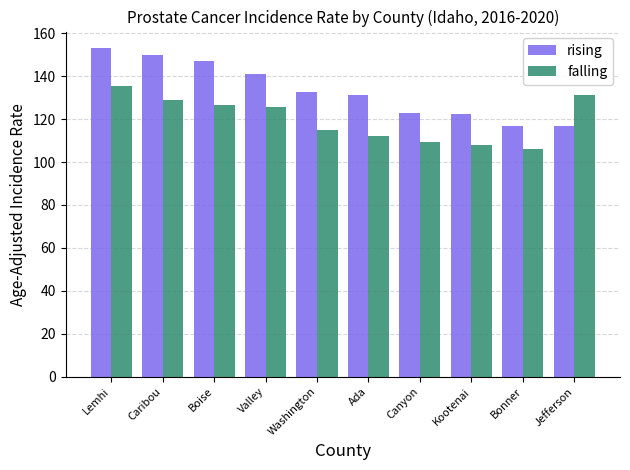

Rank the series by their average value, from highest to lowest.

rising, falling